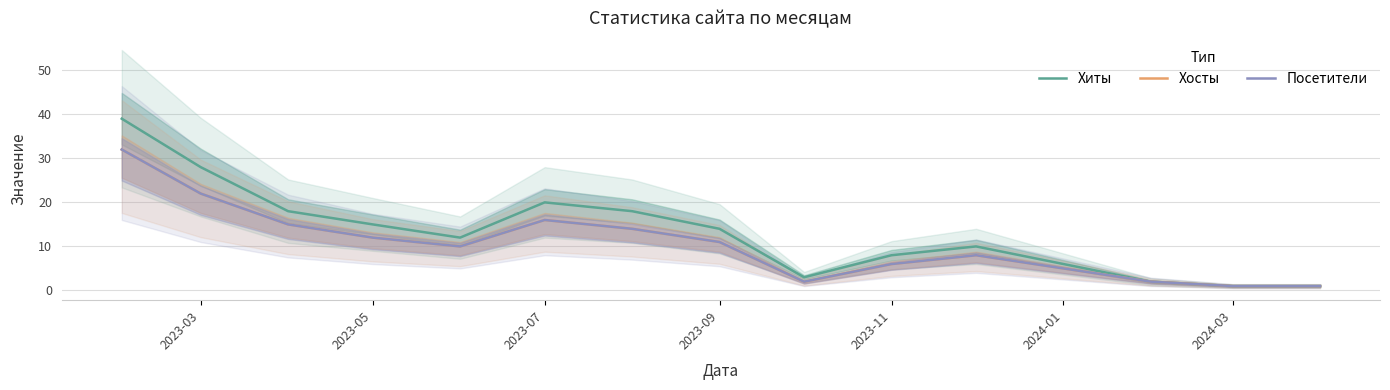

What is the maximum value shown in the chart?

39